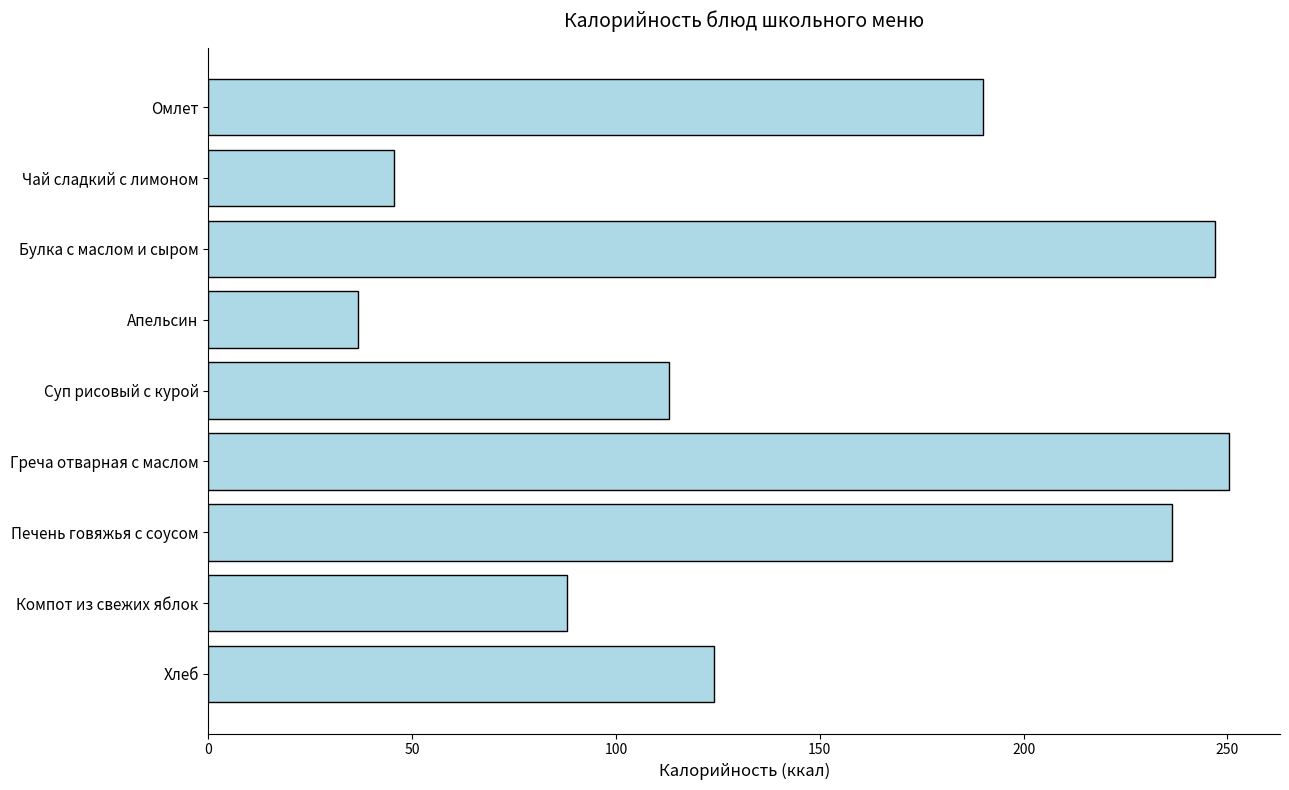

What is the difference between the maximum and minimum values?

213.8